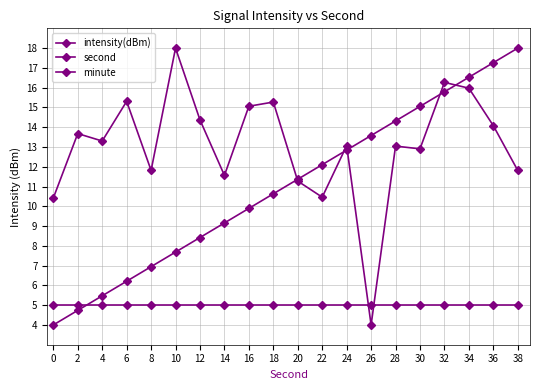

How many lines are shown in the chart?

3